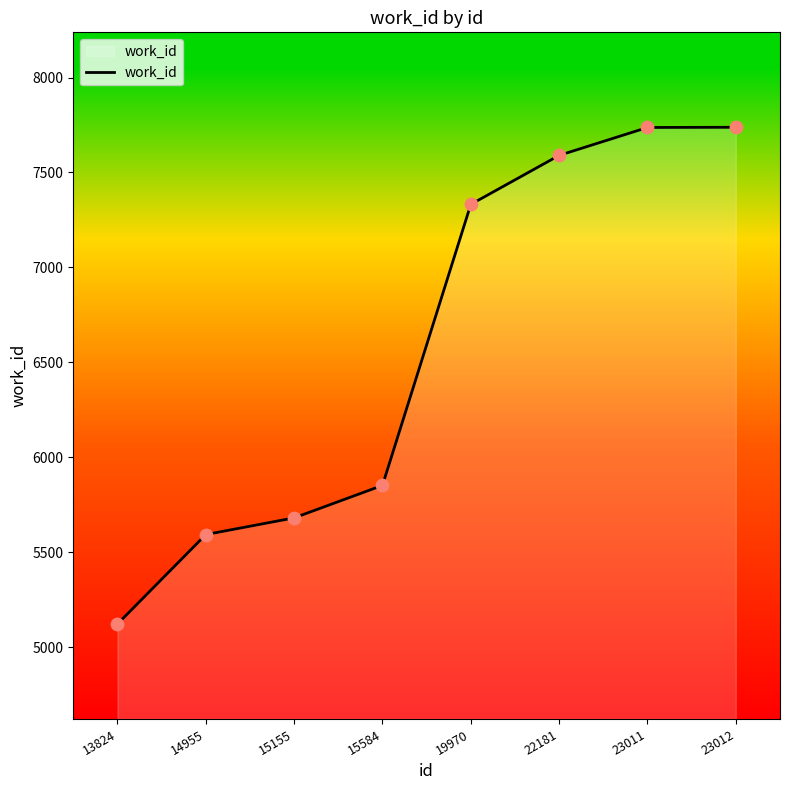

What is the change in value from 22181 to 23011?

+147